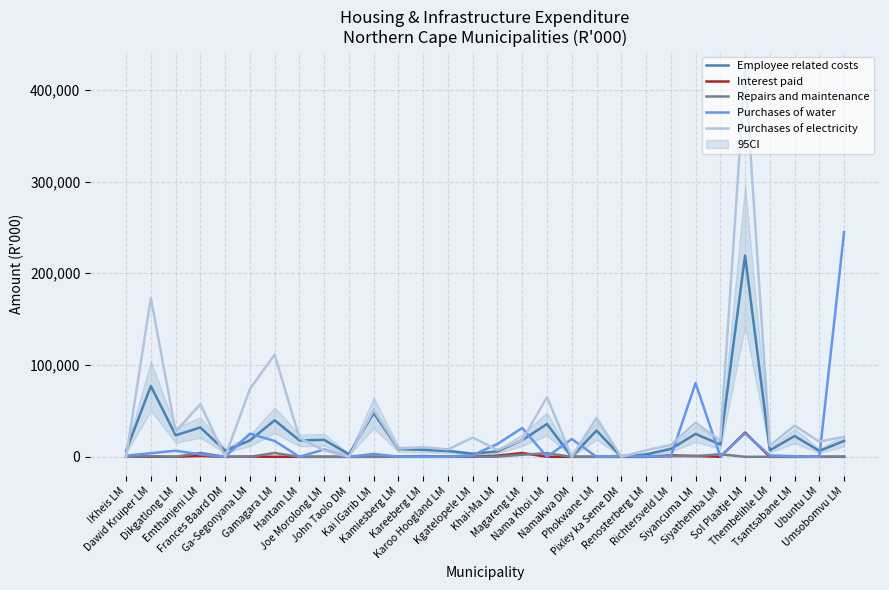

Which category has the lowest value in the Interest paid series?

!Kheis LM